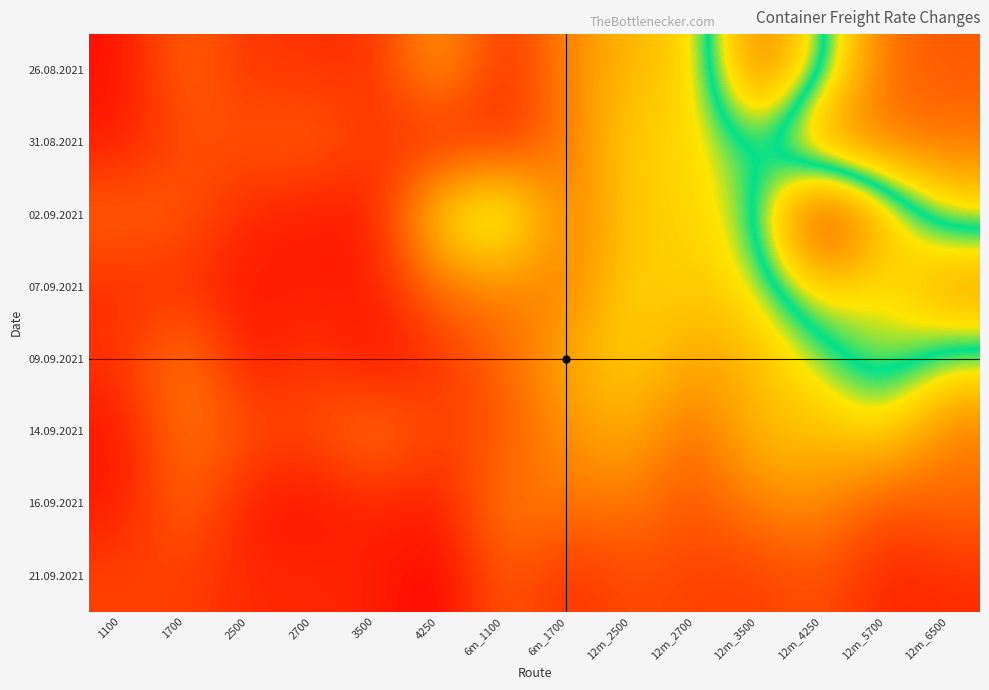

Which category has the lowest value across all series?

4250